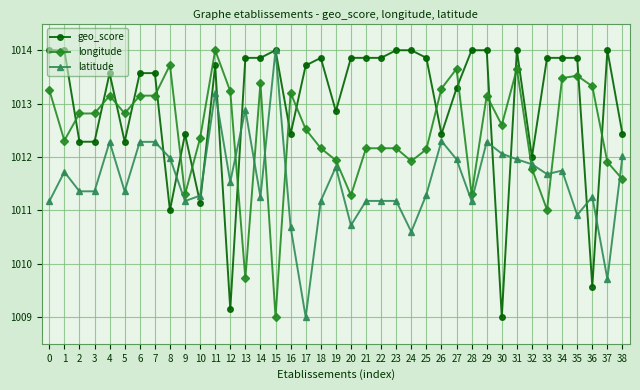

What is the minimum value for geo_score?

1009.0